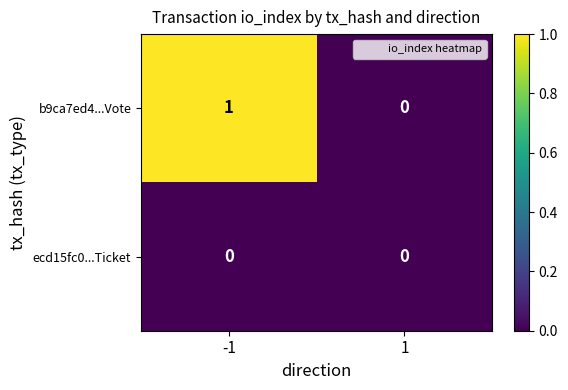

Between -1 and 1, which series saw the biggest shift?

b9ca7ed4...Vote